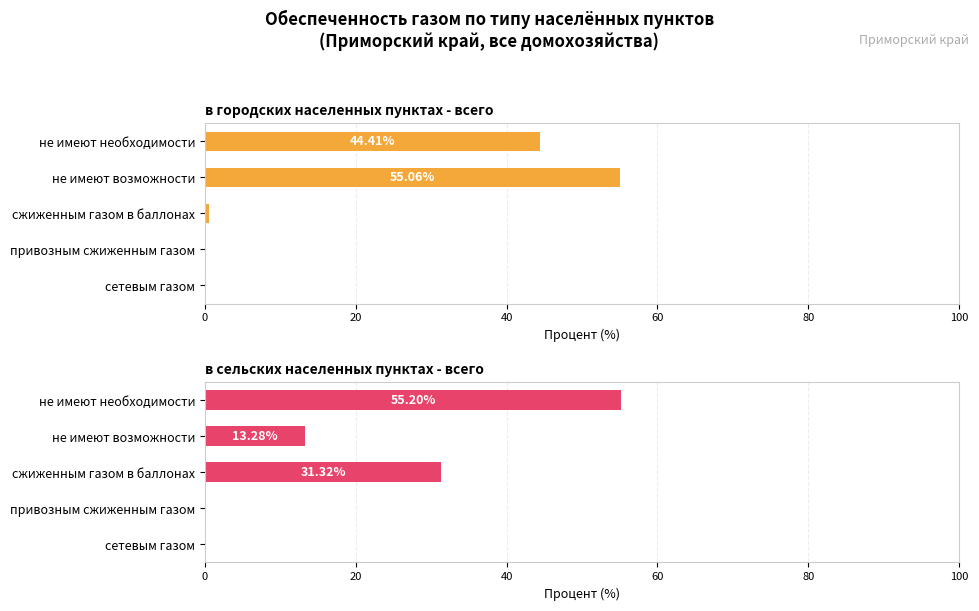

Which series has the largest total across all categories?

в городских населенных пунктах - всего